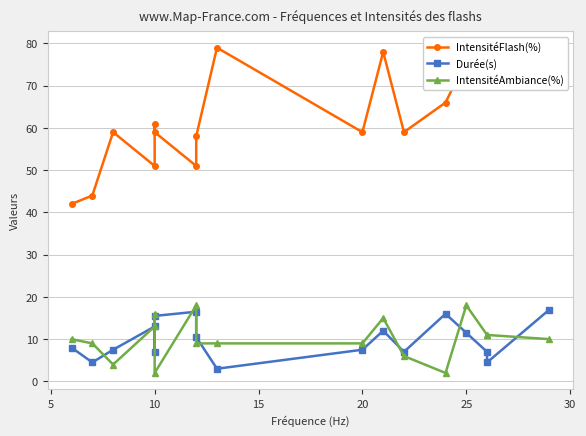

How many intersections are there between IntensitéAmbiance(%) and Durée(s)?

8